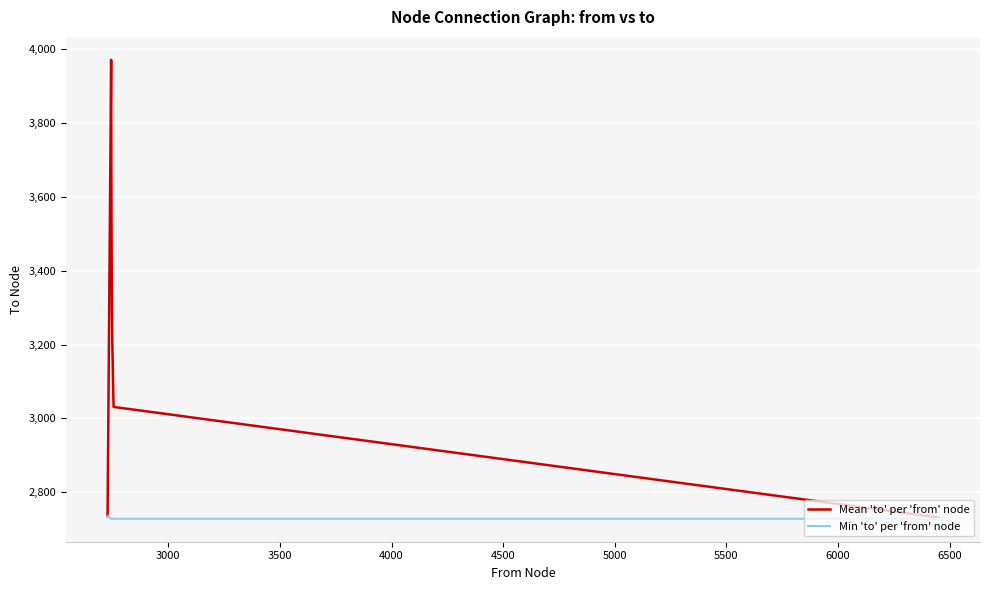

What is the maximum value for Mean 'to' per 'from' node?

3971.0